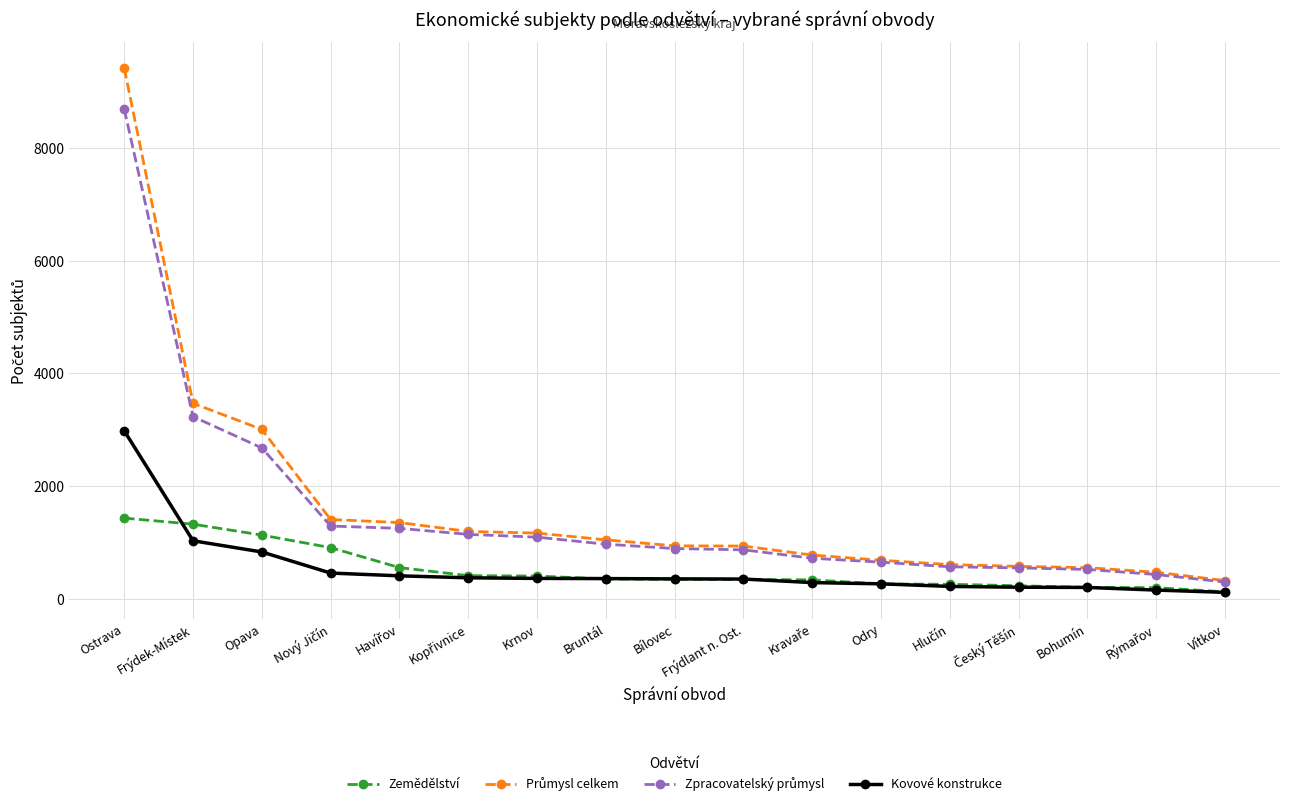

What is the label of the 2nd point from the left?

Frýdek-Místek